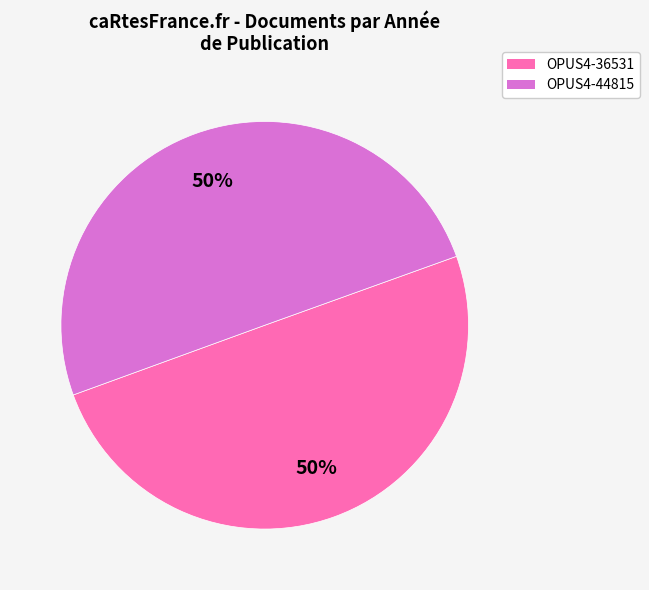

Do OPUS4-44815 and OPUS4-36531 together represent more than half of the pie?

Yes